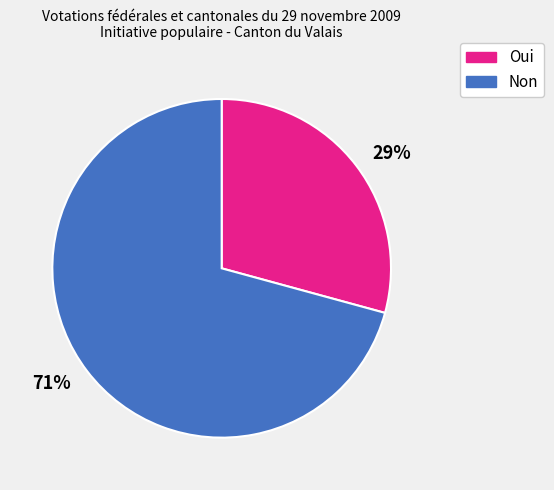

How many segments does this pie chart have?

2